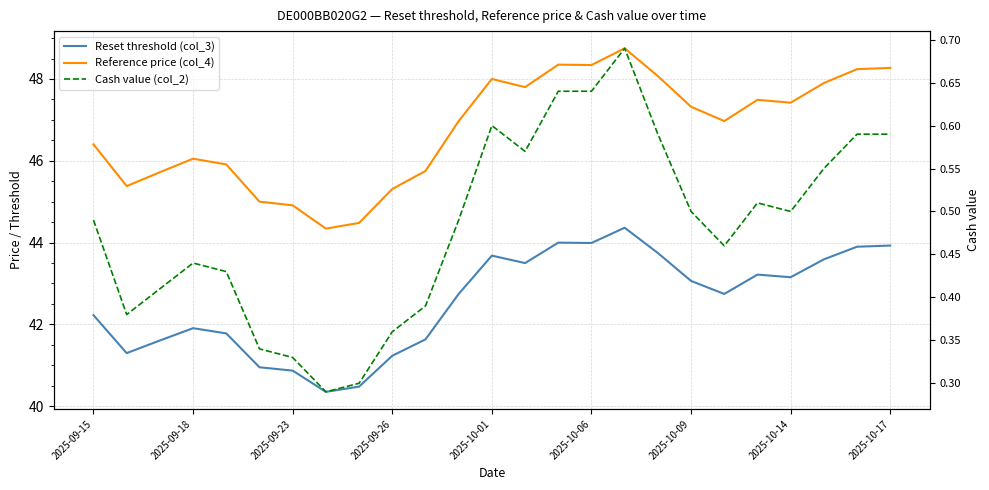

What is the difference between the second highest and second lowest values in the Reference price (col_4) series?

3.9